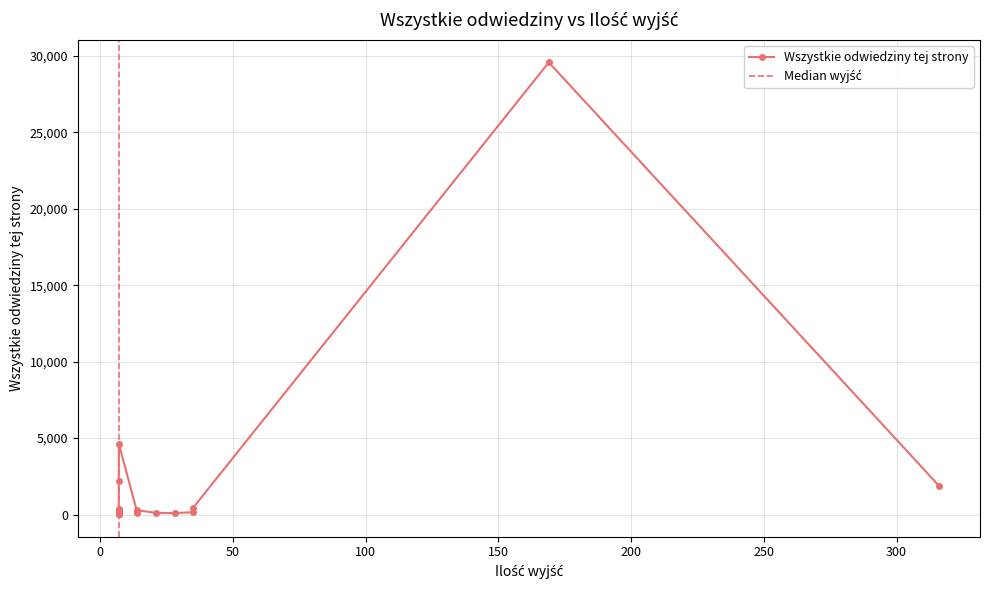

What is the change in value from 7 to 7?

-302